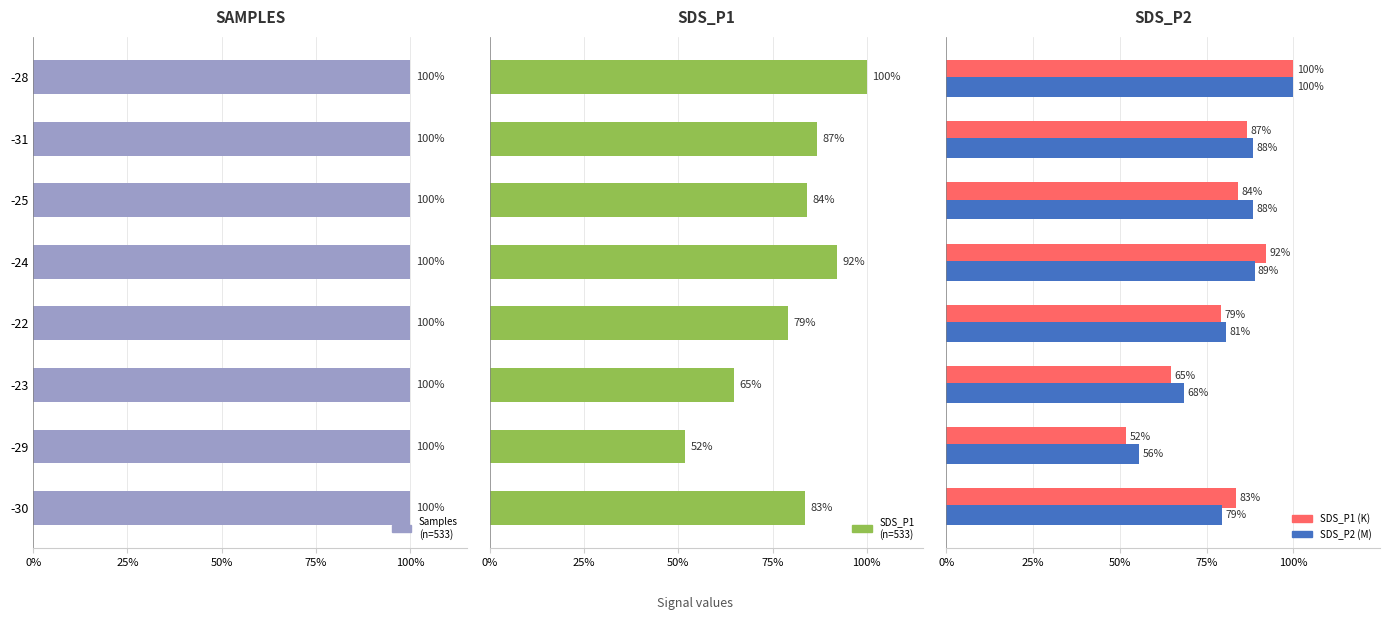

Which series has the widest spread of values?

SDS_P1
(n=533)